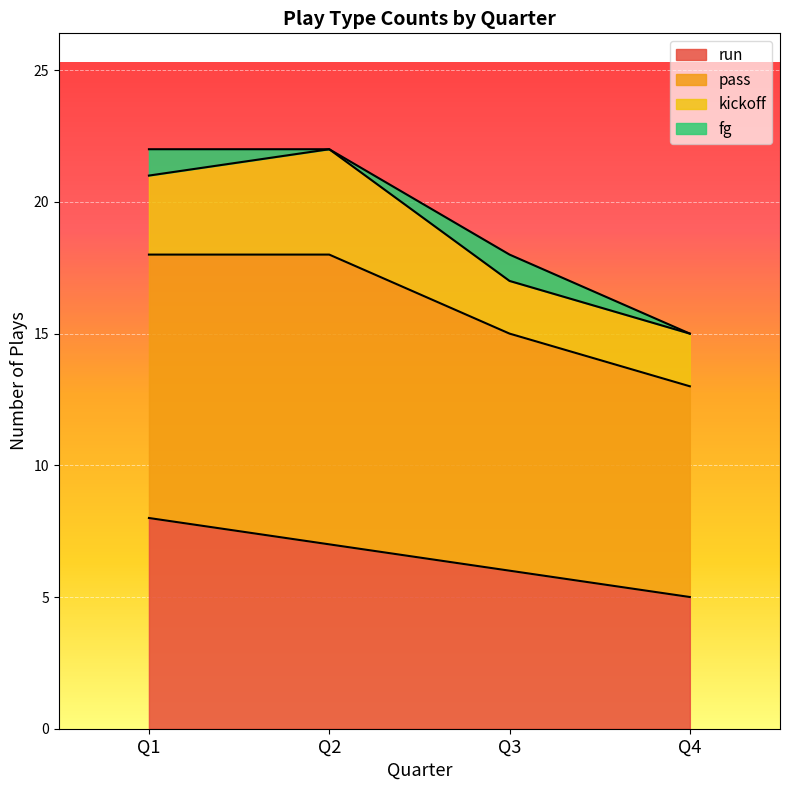

What are all the series names shown in the legend?

run, pass, kickoff, fg